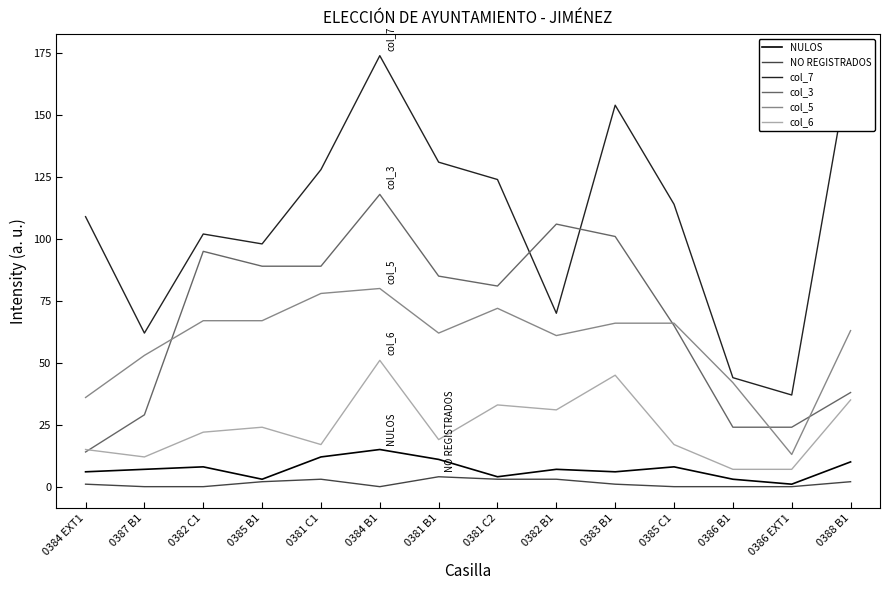

What are all the series names shown in the legend?

NULOS, NO REGISTRADOS, col_7, col_3, col_5, col_6